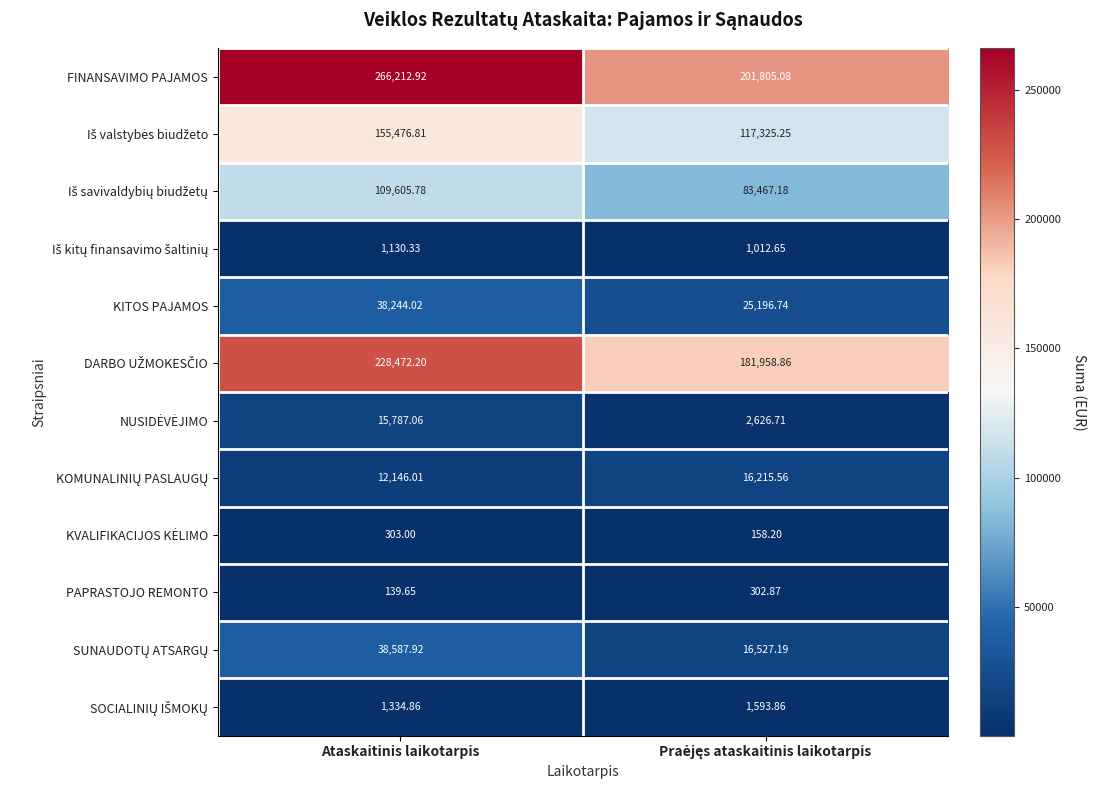

At which category does the chart reach its peak across all series?

Ataskaitinis laikotarpis